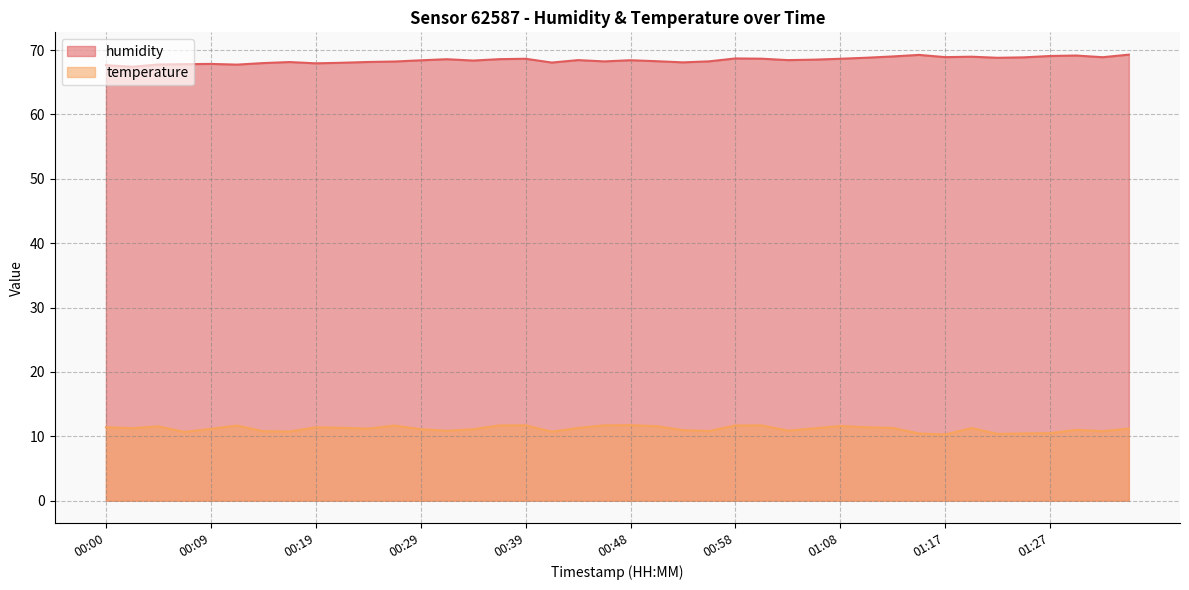

What is the maximum value for humidity?

69.3